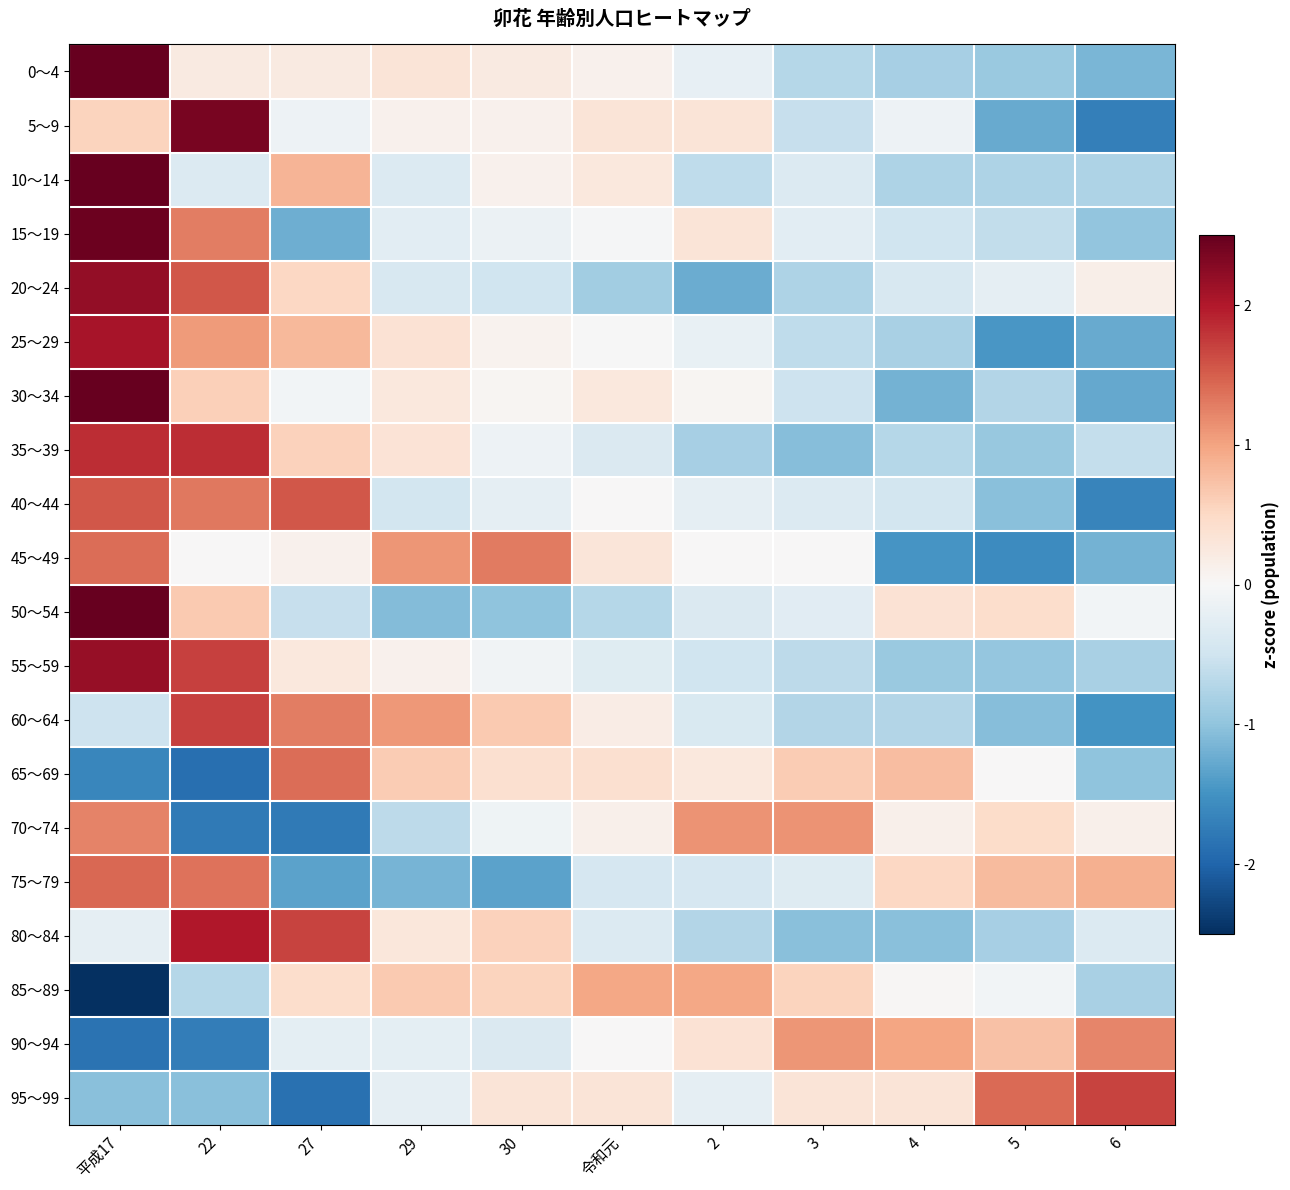

Which label corresponds to the largest value in the chart?

平成17